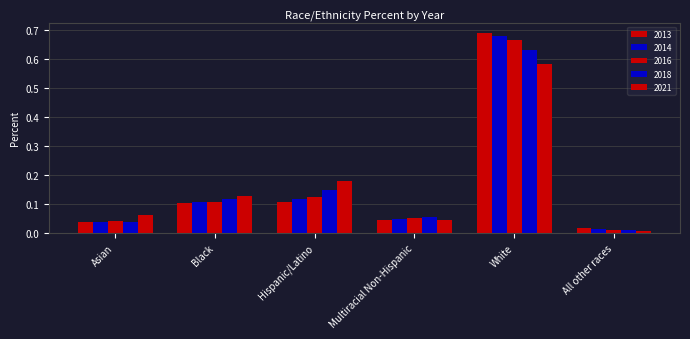

Are the bars grouped side by side (vs. stacked)?

Yes